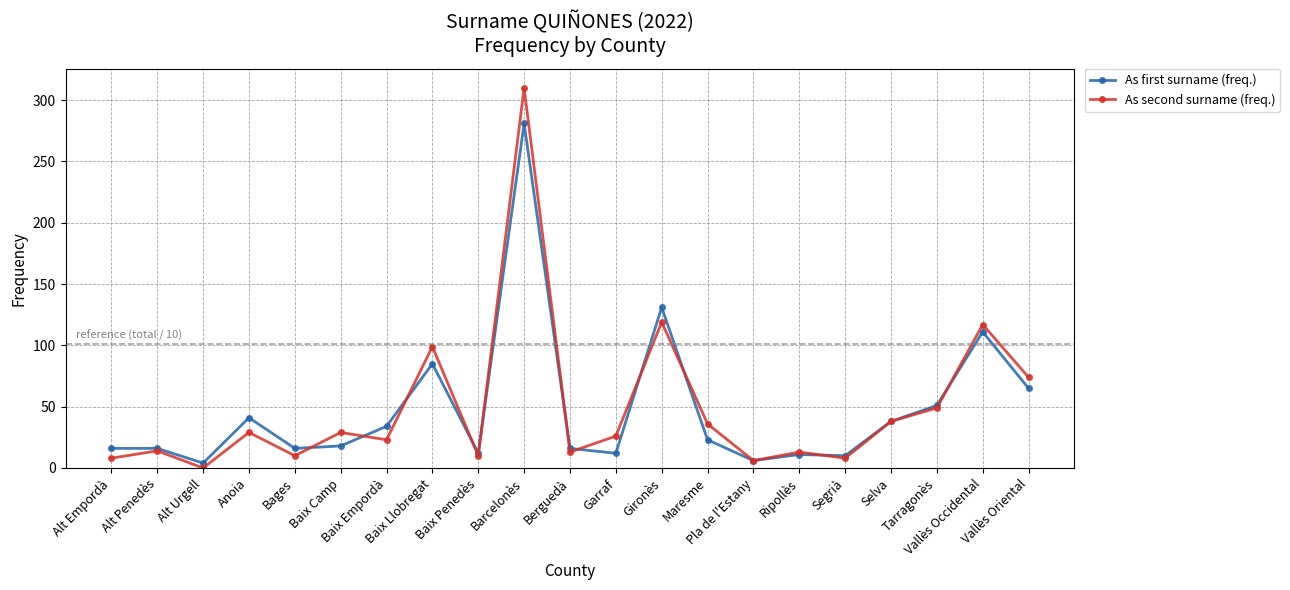

List the series in order of their peak value, lowest first.

As first surname (freq.), As second surname (freq.)